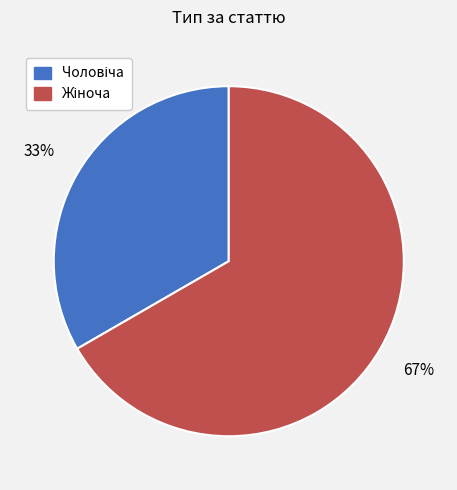

Does any single category account for the majority?

Yes